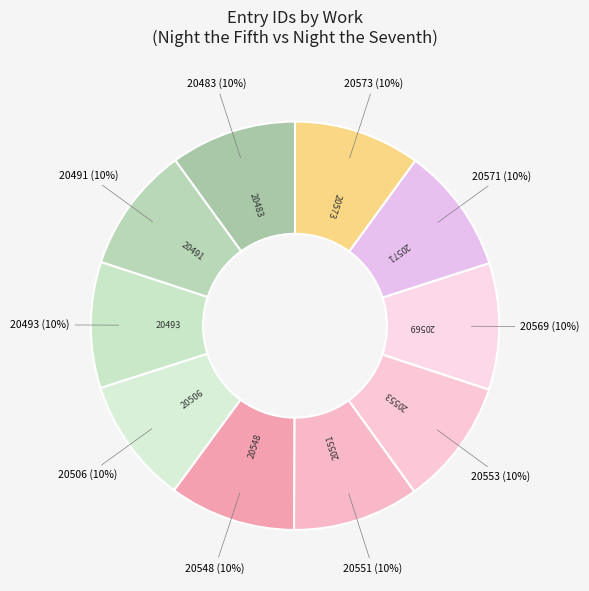

Count the number of slices in the pie.

10